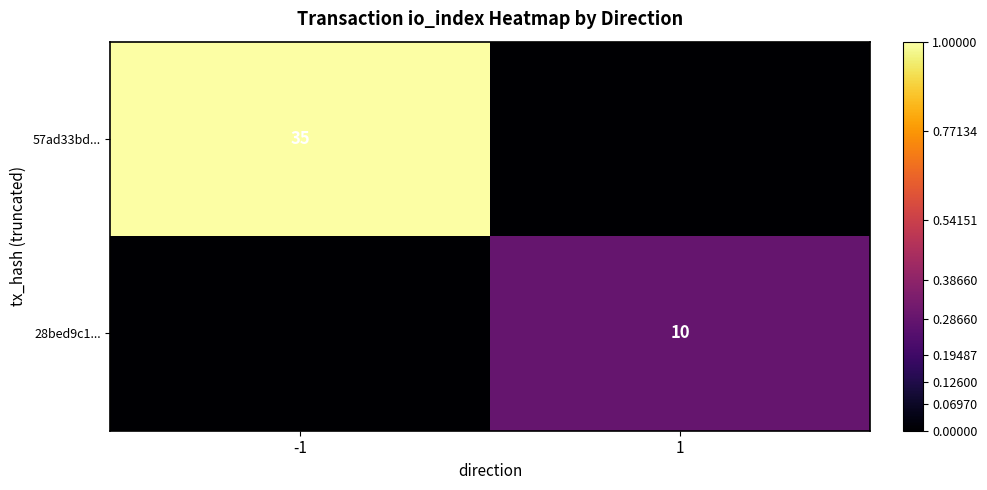

Is it true that 28bed9c1... equals 3 at 1?

False